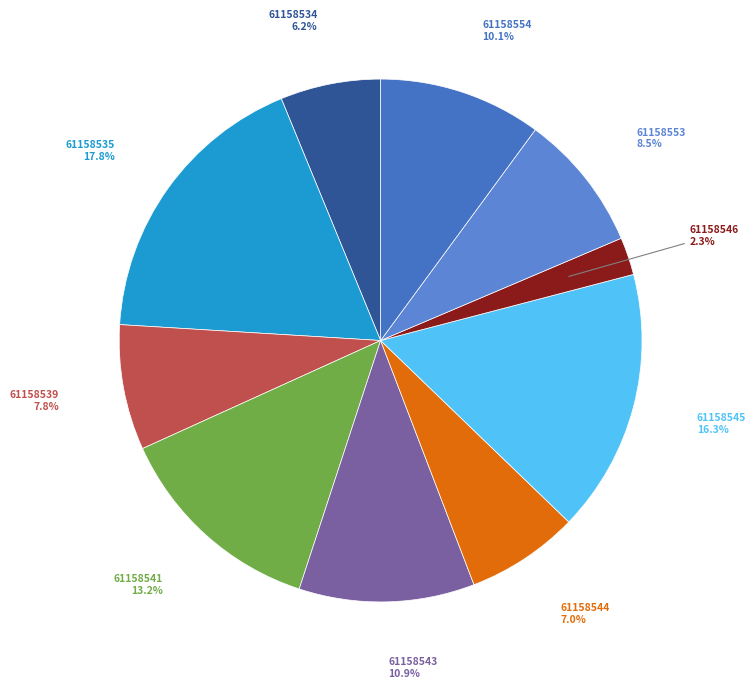

Which slice is the smallest?

61158546